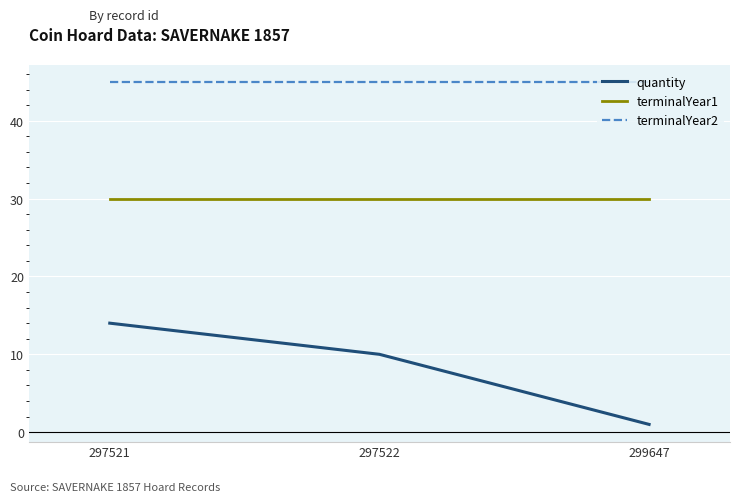

Which category has the lowest value across all series?

299647